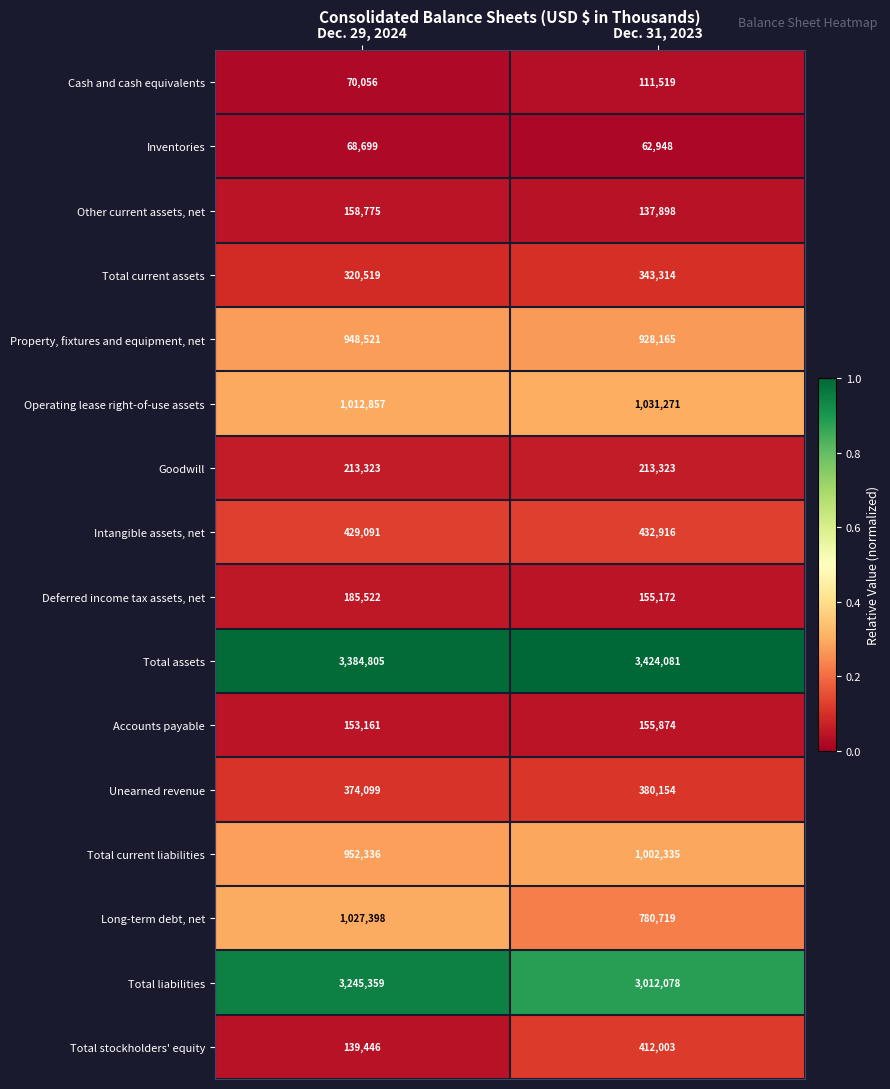

At which label does Total assets reach its minimum?

Dec. 29, 2024